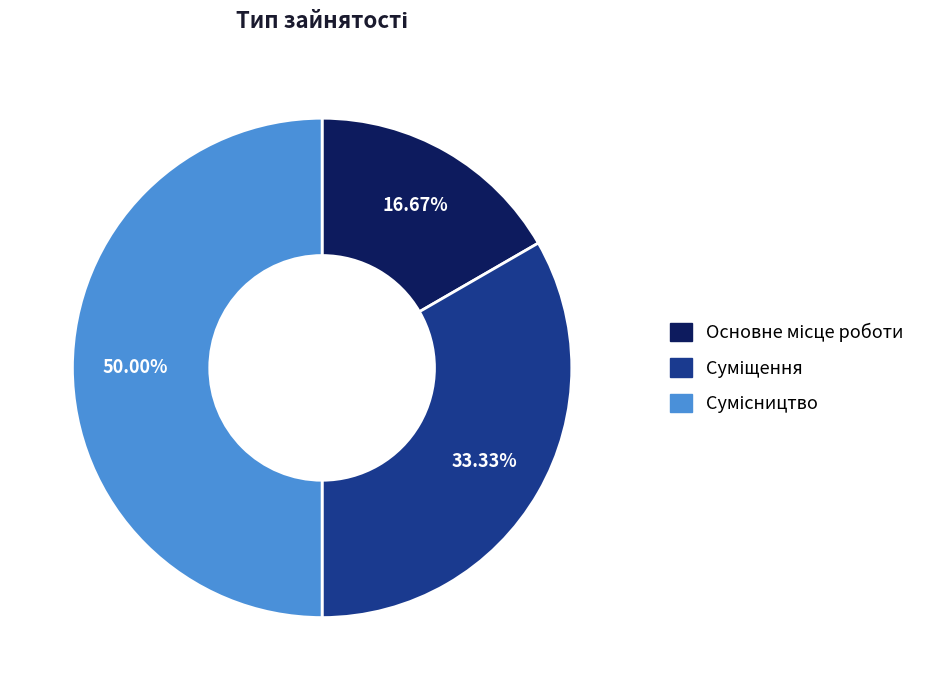

How many slices are in this pie chart?

3